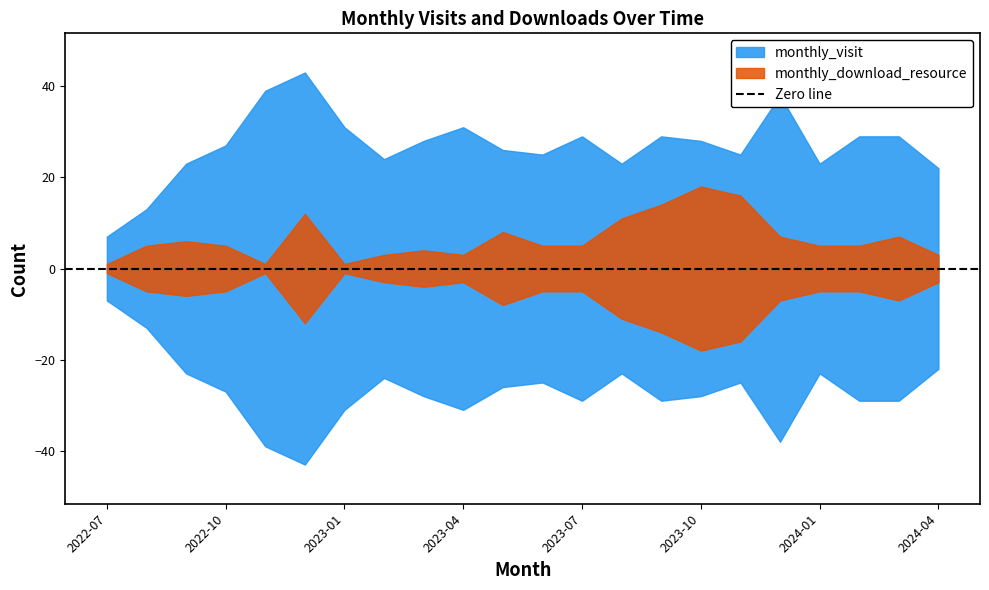

Is it true that monthly_visit equals 40 at 2024-02?

False